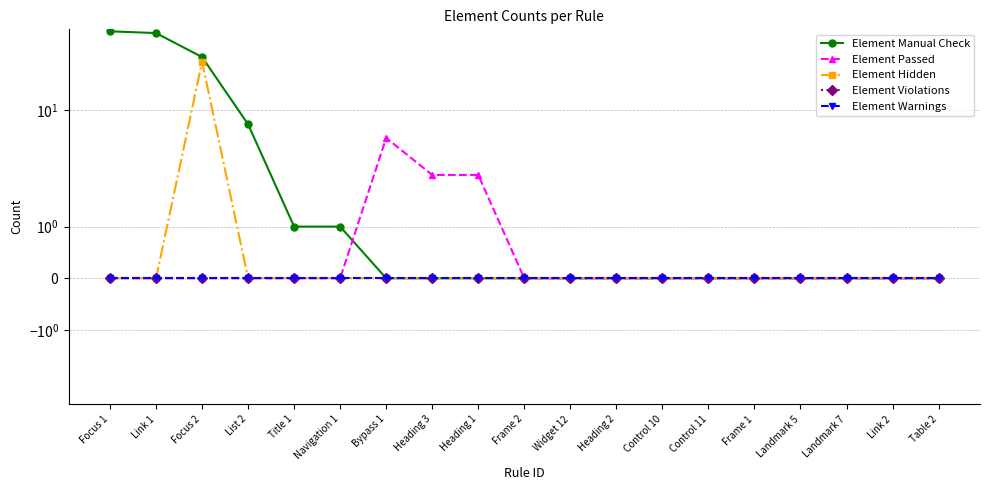

Between Focus 1 and Focus 2, which series saw the biggest shift?

Element Manual Check